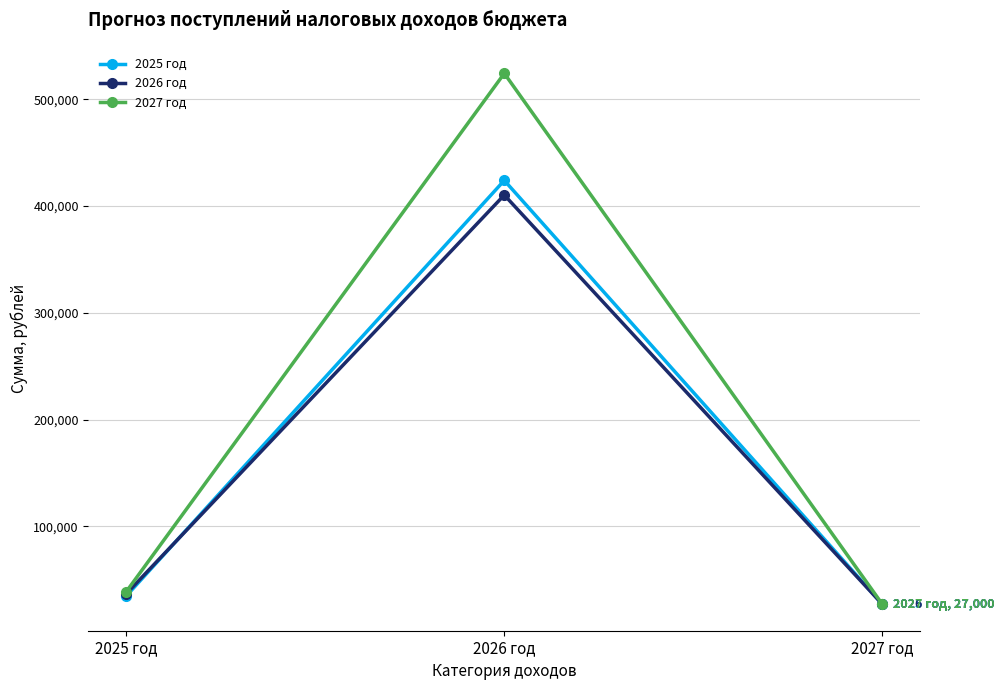

Does the chart have visible grid lines?

Yes